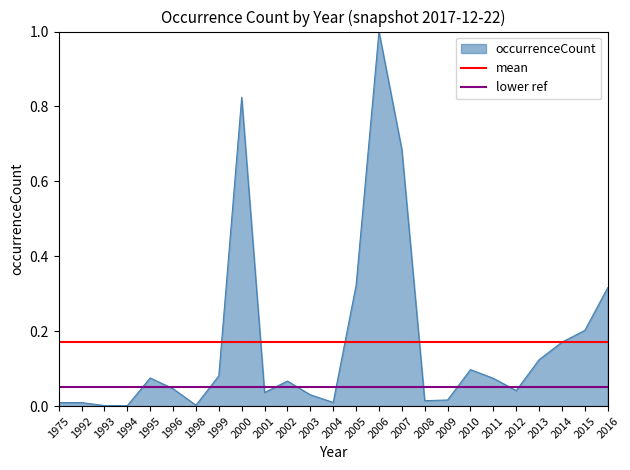

True or false: occurrenceCount has a value of 0.0 at 1998.

True